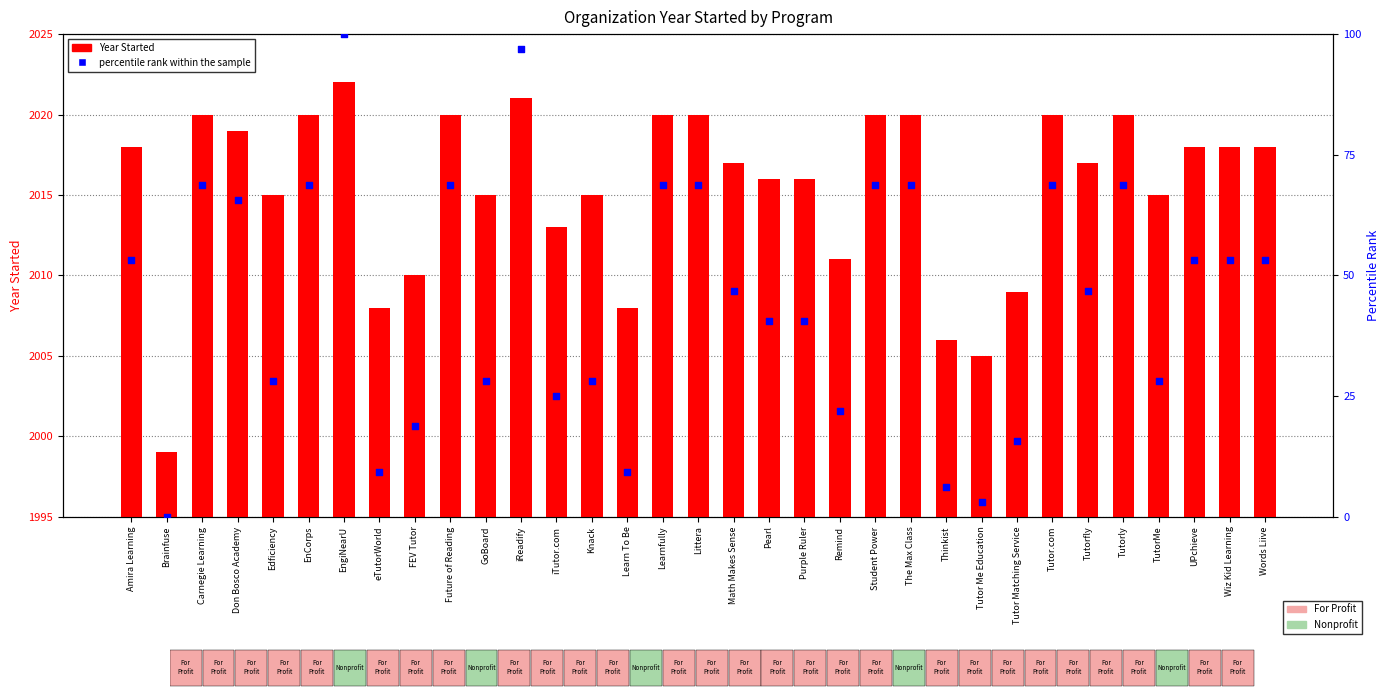

Which series contains the lowest Y value?

percentile rank within the sample